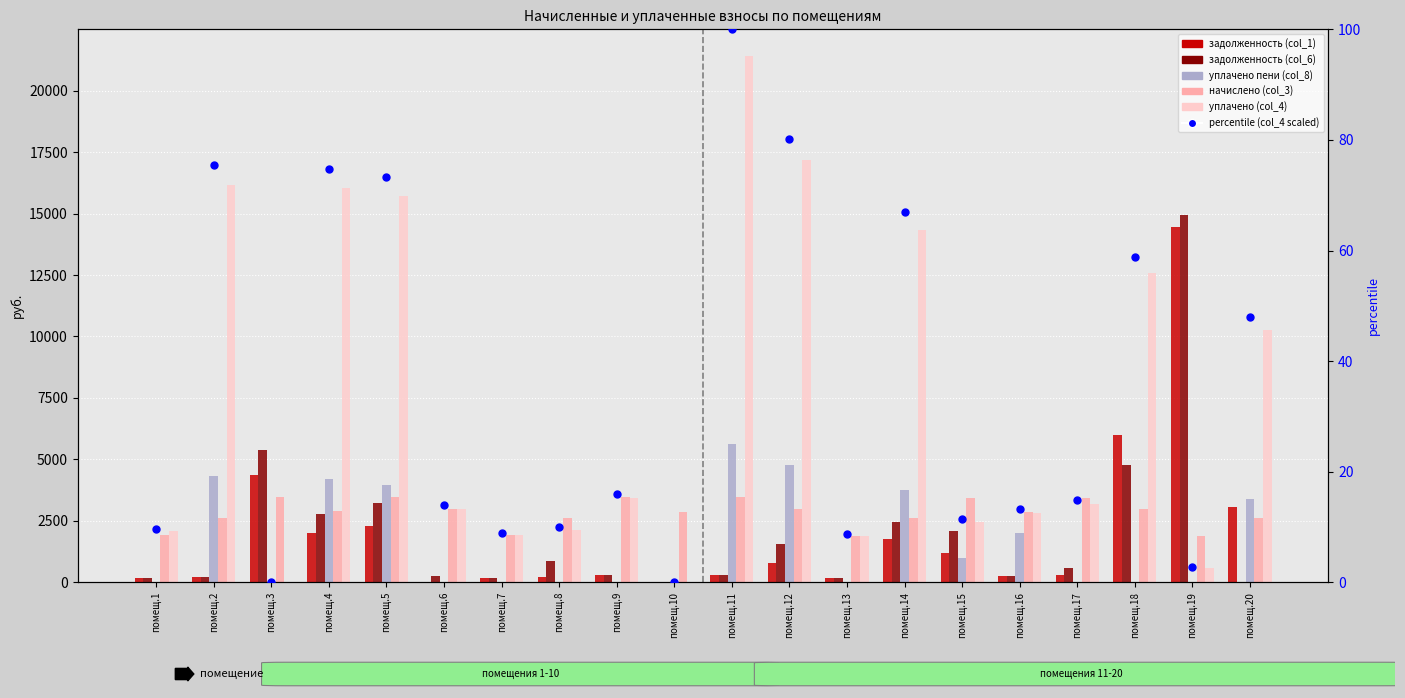

Which series contains the highest Y value?

уплачено (col_4)